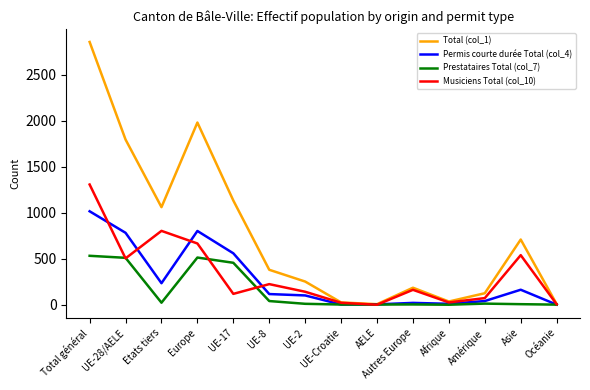

What is the minimum value for Total (col_1)?

6